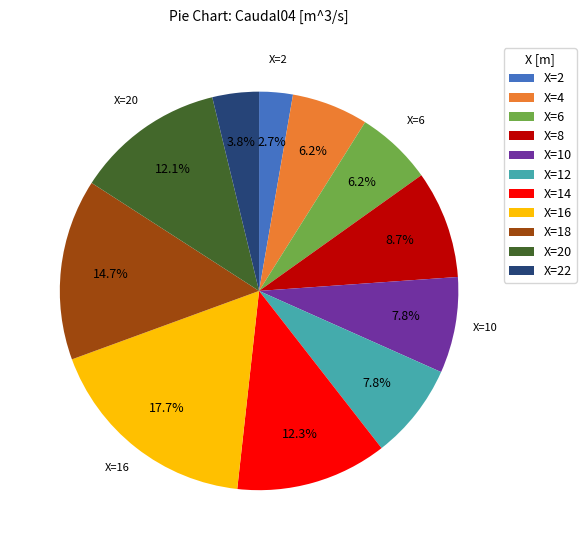

Approximately how many times larger is the value at X=2 compared to X=6?

0.4